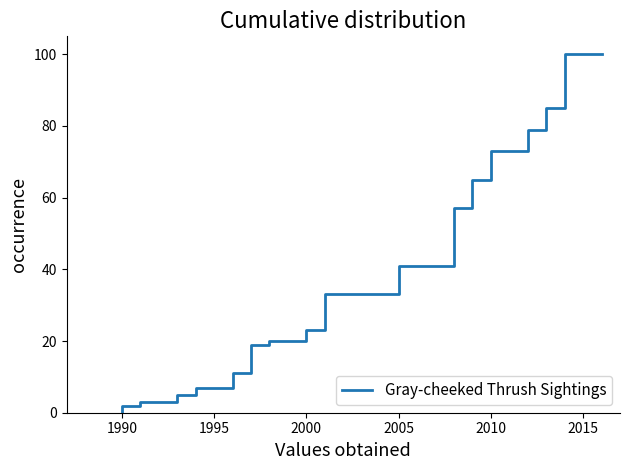

Which has a higher value, 13 or 18?

18